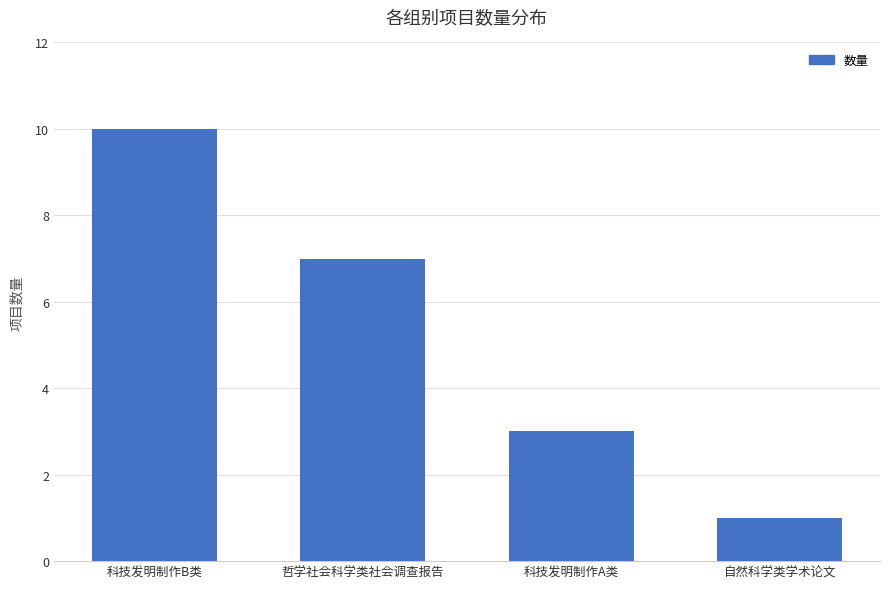

Which category has the lowest value across all series?

自然科学类学术论文